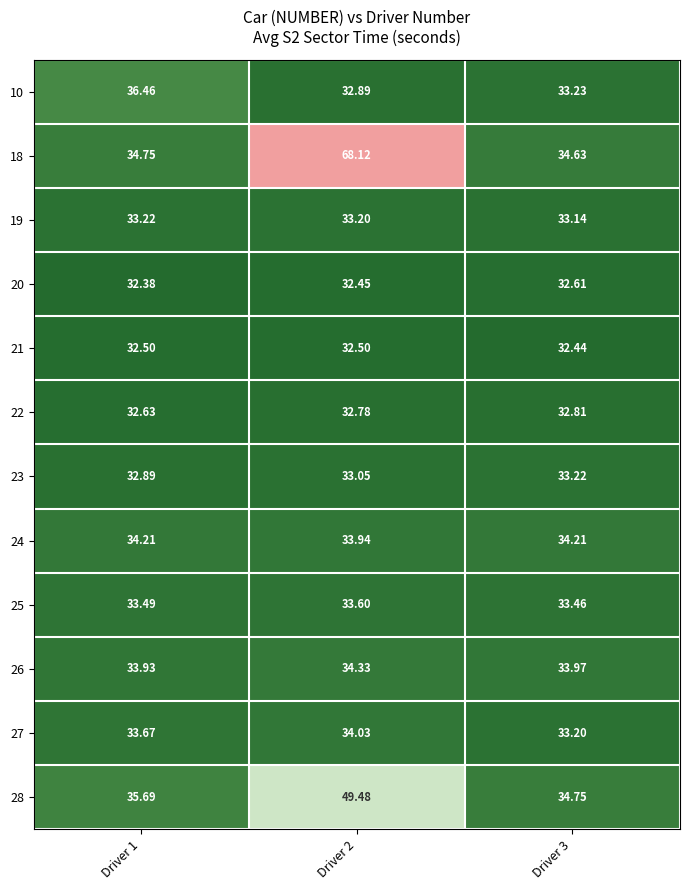

Count the number of data series in this chart.

12